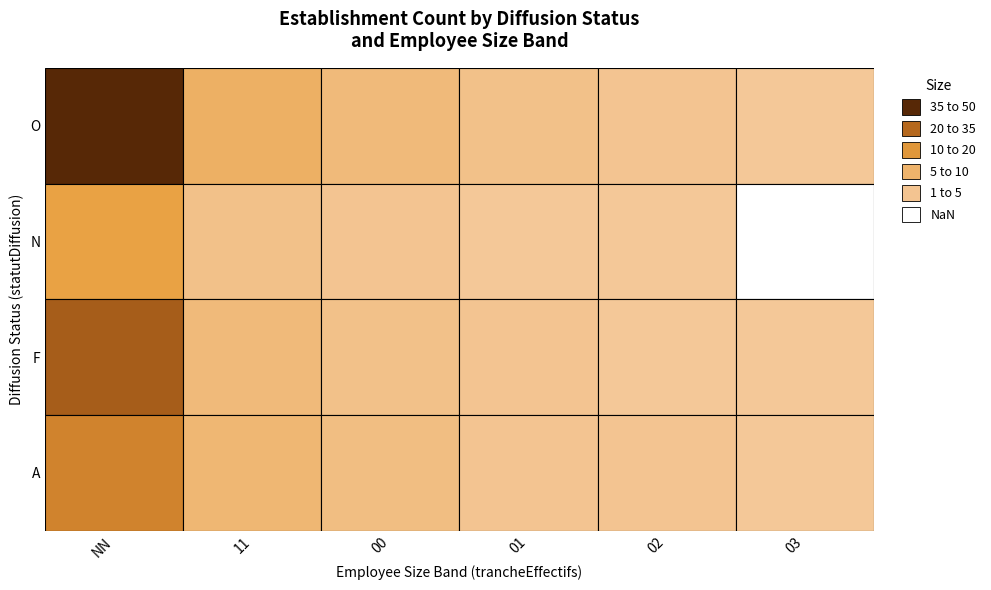

Reading right to left, transcribe all the data shown in this chart.

O: 03=1	02=2	01=3	00=5	11=8	NN=45
N: 03=0	02=1	01=1	00=2	11=3	NN=12
F: 03=1	02=1	01=2	00=3	11=5	NN=30
A: 03=1	02=2	01=2	00=4	11=6	NN=20